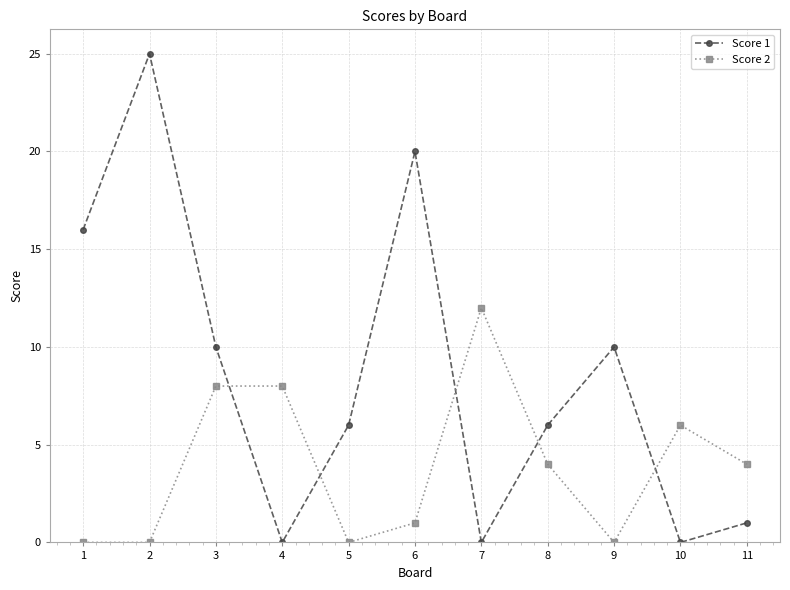

What is the difference between the second highest and minimum values in the Score 2 series?

8